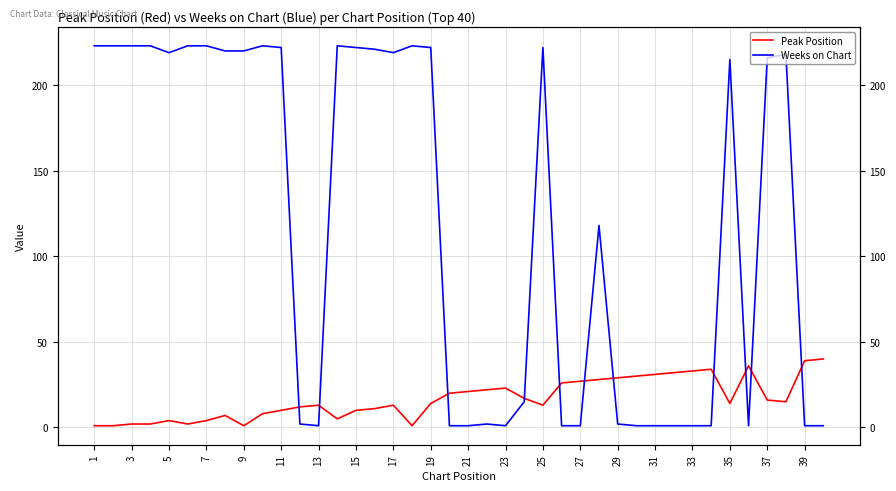

At which category does the chart reach its peak across all series?

1